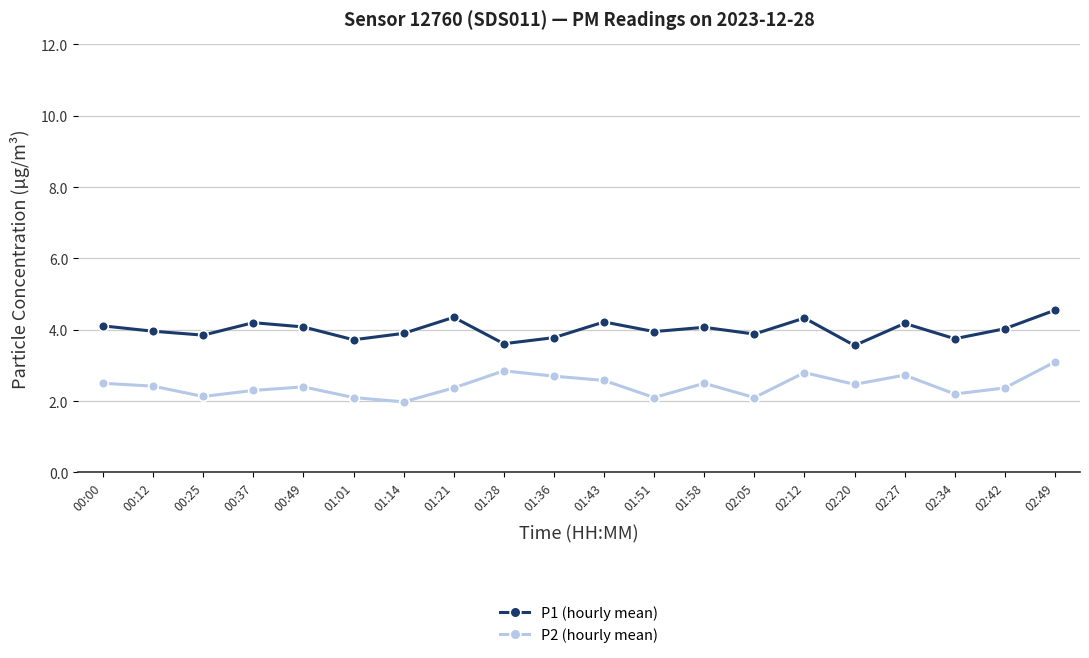

Which series has the widest spread of values?

P2 (hourly mean)